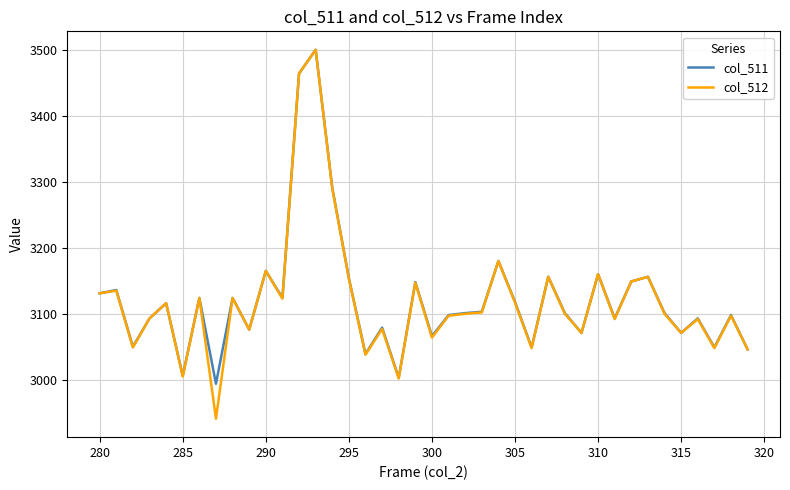

What is the highest value of the col_512 series?

3501